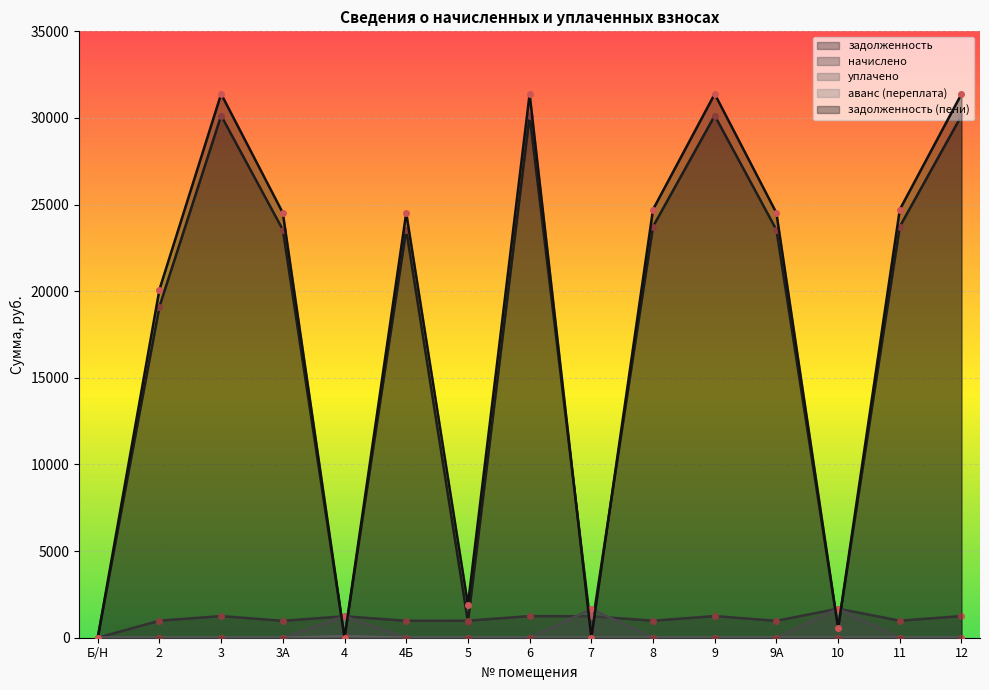

At how many categories does at least one series exceed 31342?

4